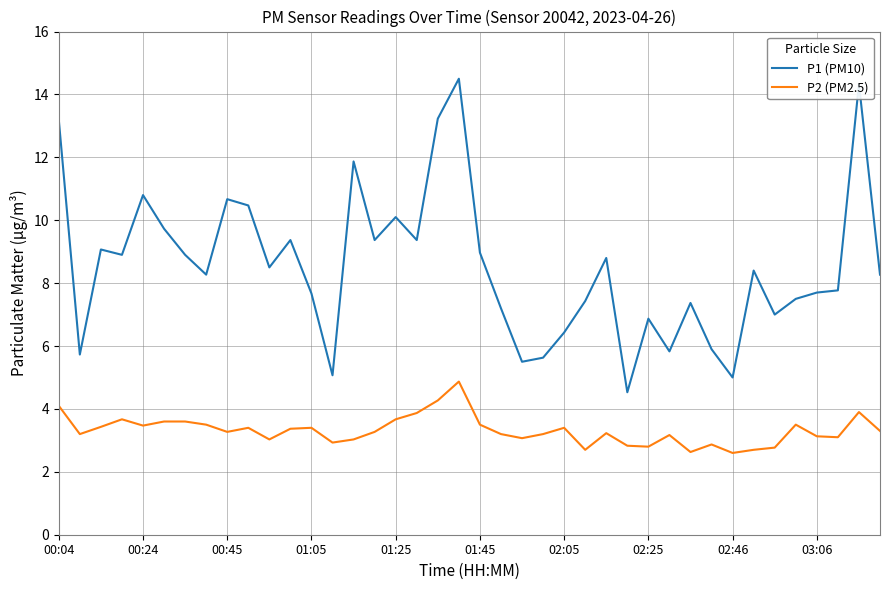

True or false: P1 (PM10) and P2 (PM2.5) cross at least once.

False